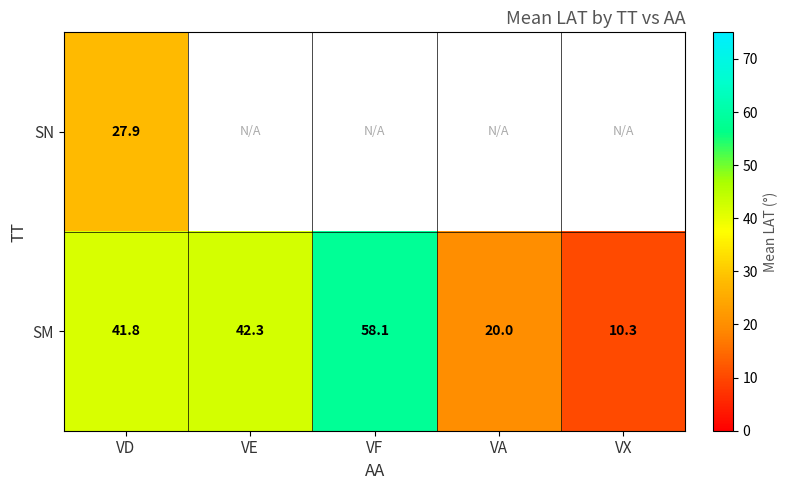

What is the spread (max minus min) of values at VD?

13.9